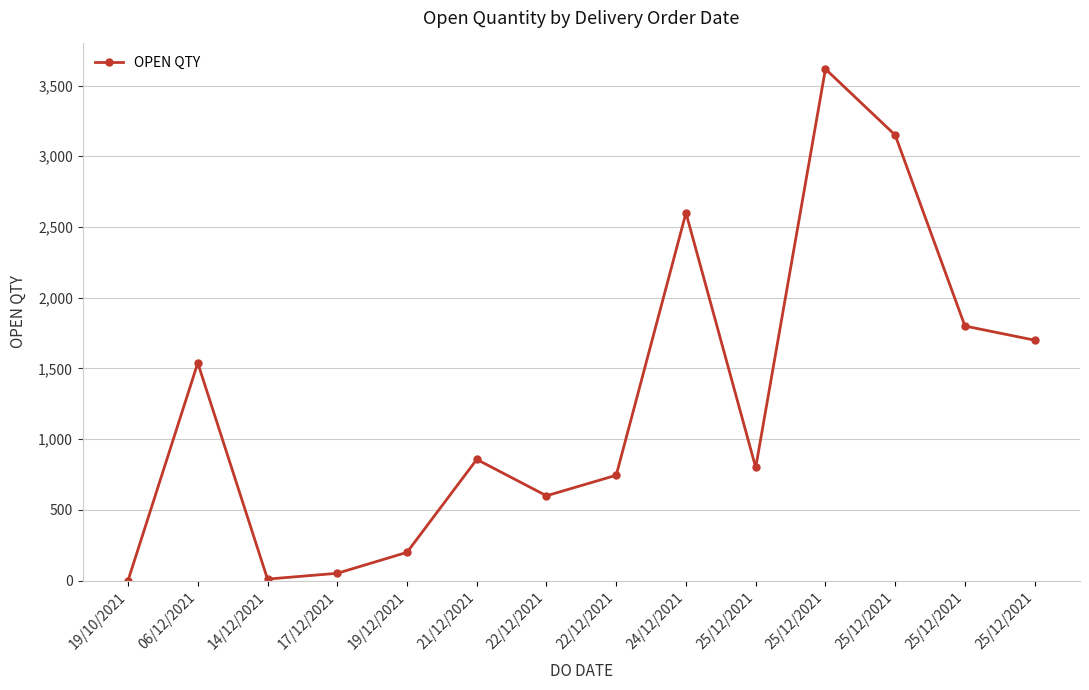

How many values are below 857?

7